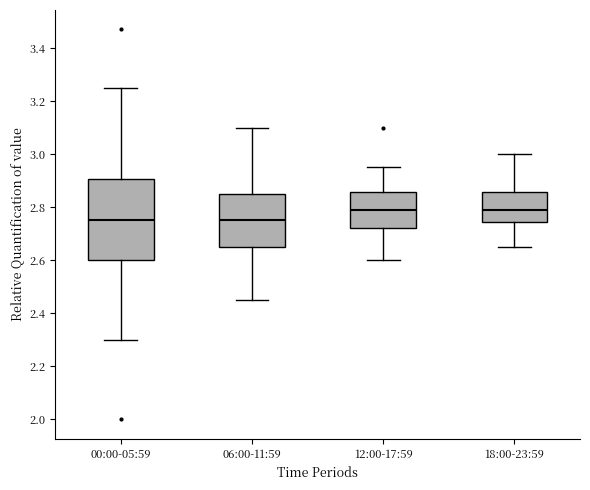

Which box is the tallest, from its lower edge to its upper edge?

00:00-05:59